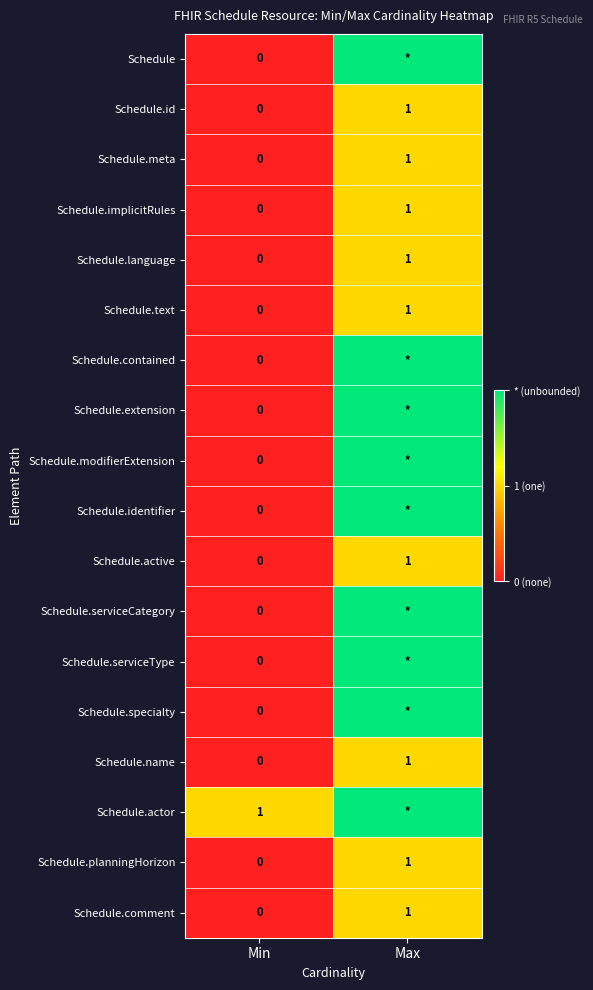

The Schedule.actor series shows 1 at Min. True or false?

True